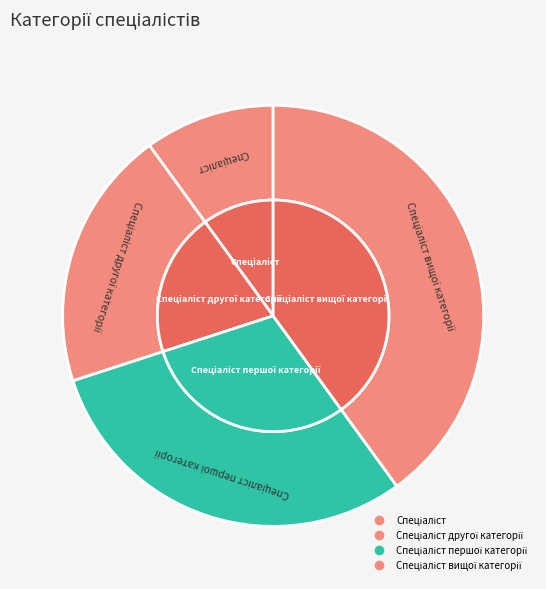

Which has a higher value, Спеціаліст вищої категорії or Спеціаліст другої категорії?

Спеціаліст вищої категорії